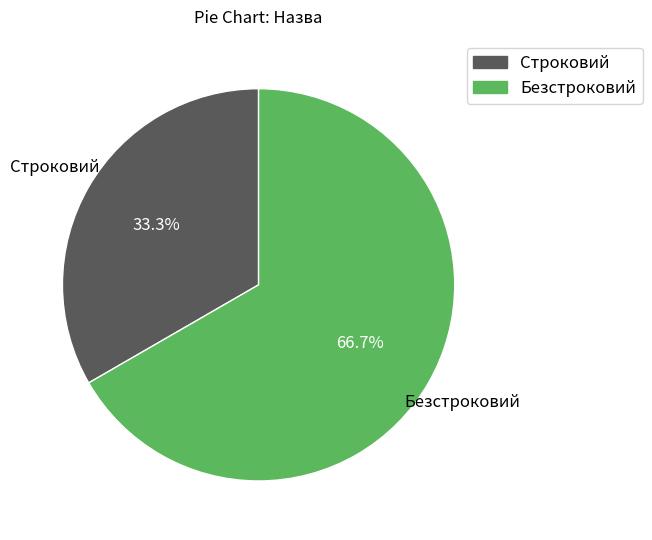

Which slice represents more than half of the pie?

Безстроковий